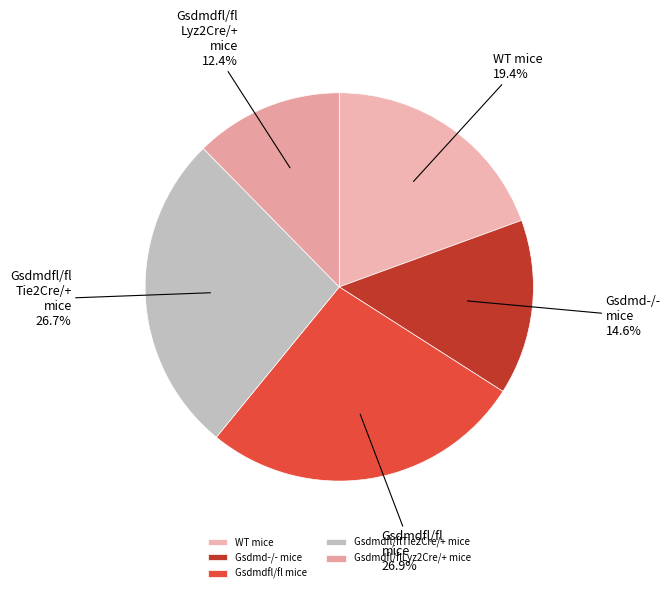

How many slices are in this pie chart?

5